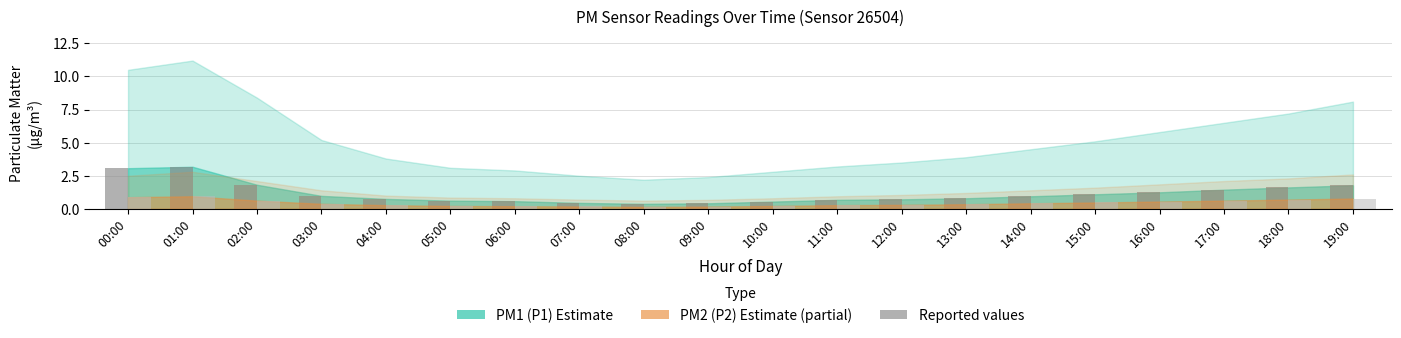

What is the total value across all series at 17:00?

2.1